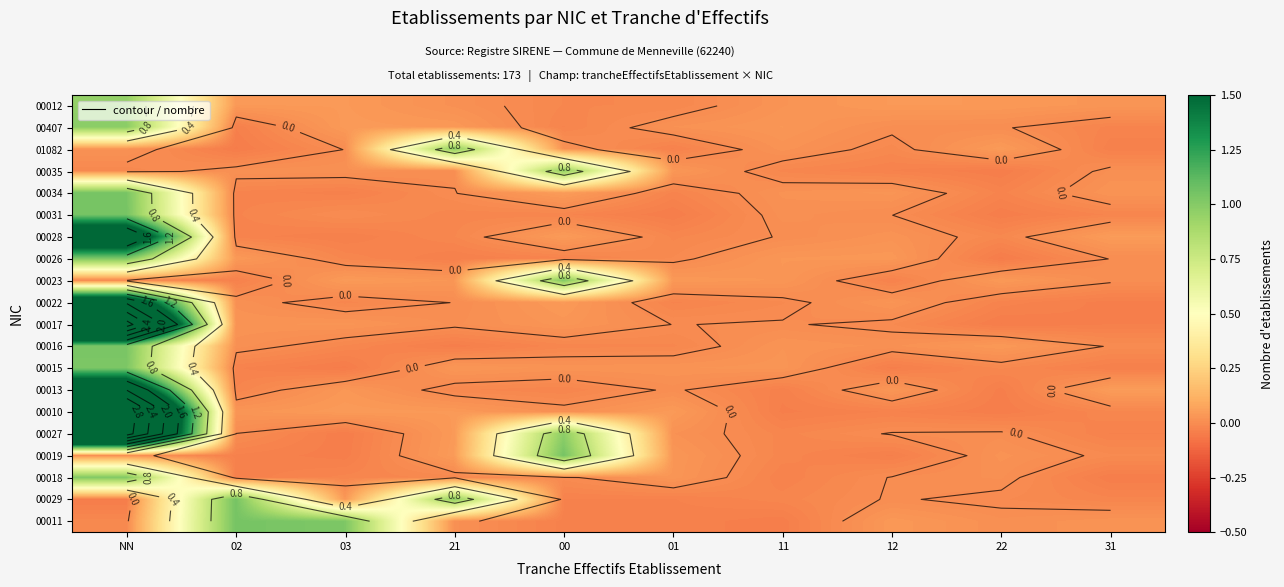

What is the difference between the highest and lowest values at 12?

0.1